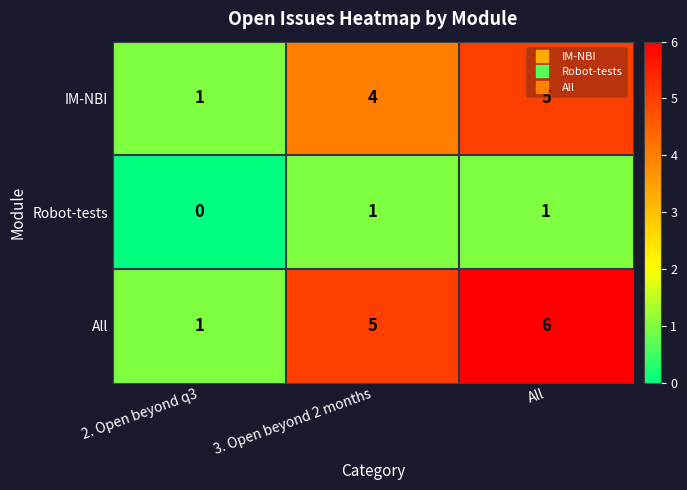

What is the difference between the highest and lowest values at 3. Open beyond 2 months?

4